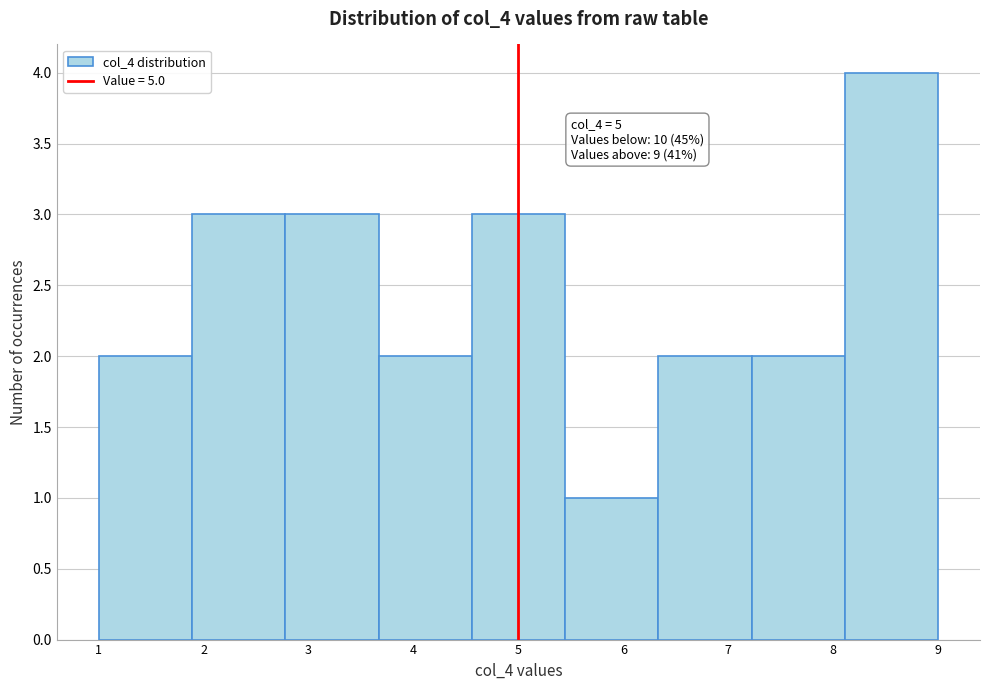

Which range on the x-axis has the tallest bar?

8.1 to 9.0